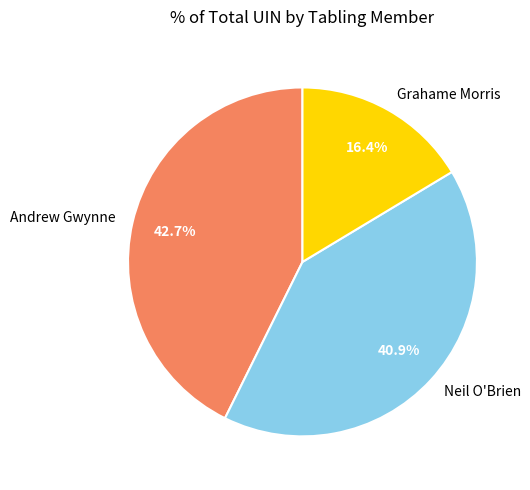

Which slice is the largest?

Andrew Gwynne